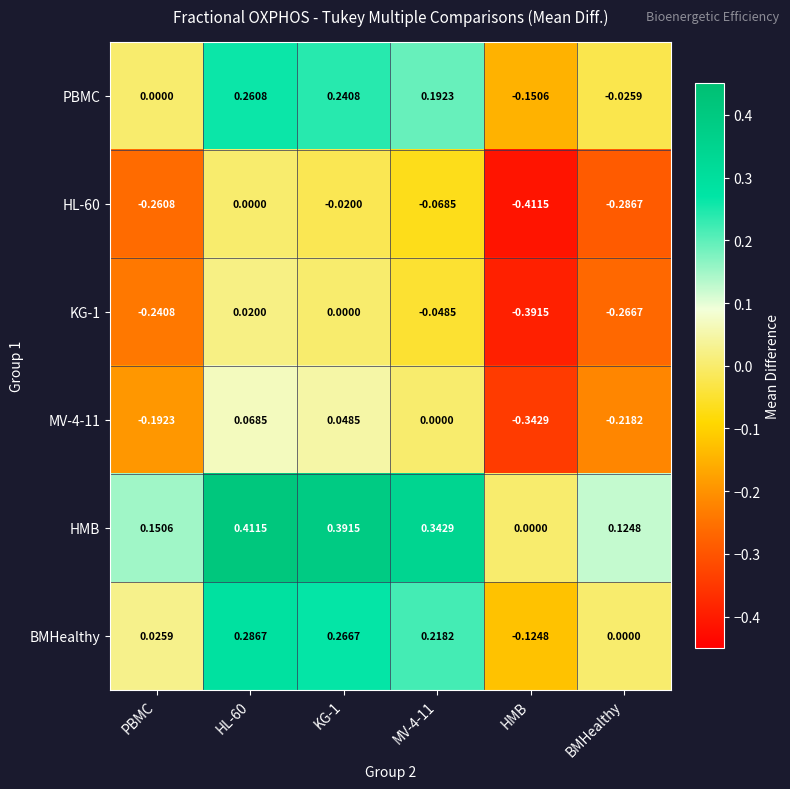

At which label is HMB closest to 0?

HMB